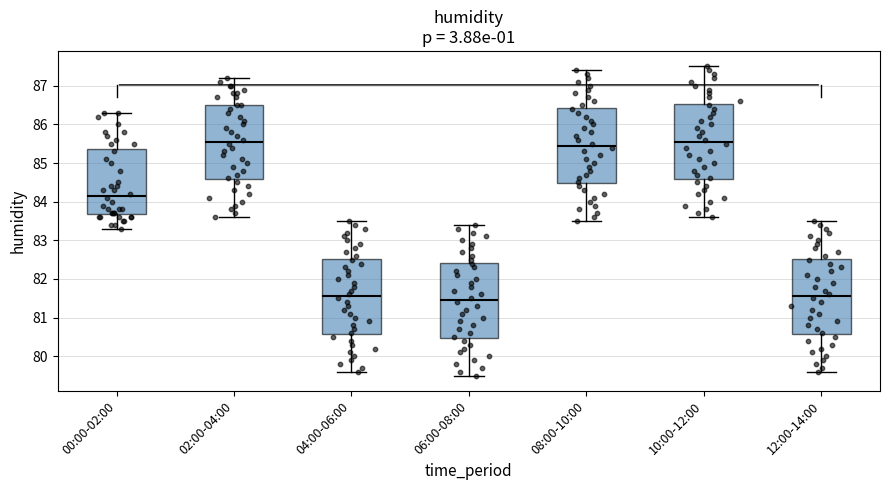

Reading left to right, read every box against the y-axis: the position of its median line, the range the box covers, and the ends of its whiskers. The values are not printed on the chart, so give them approximately, as read against the axis.

00:00-02:00: median 84.2, box 83.7 to 85.4, whiskers 83.3 to 86.3
02:00-04:00: median 85.6, box 84.6 to 86.5, whiskers 83.6 to 87.2
04:00-06:00: median 81.6, box 80.6 to 82.5, whiskers 79.6 to 83.5
06:00-08:00: median 81.5, box 80.5 to 82.4, whiskers 79.5 to 83.4
08:00-10:00: median 85.5, box 84.5 to 86.4, whiskers 83.5 to 87.4
10:00-12:00: median 85.6, box 84.6 to 86.5, whiskers 83.6 to 87.5
12:00-14:00: median 81.6, box 80.6 to 82.5, whiskers 79.6 to 83.5